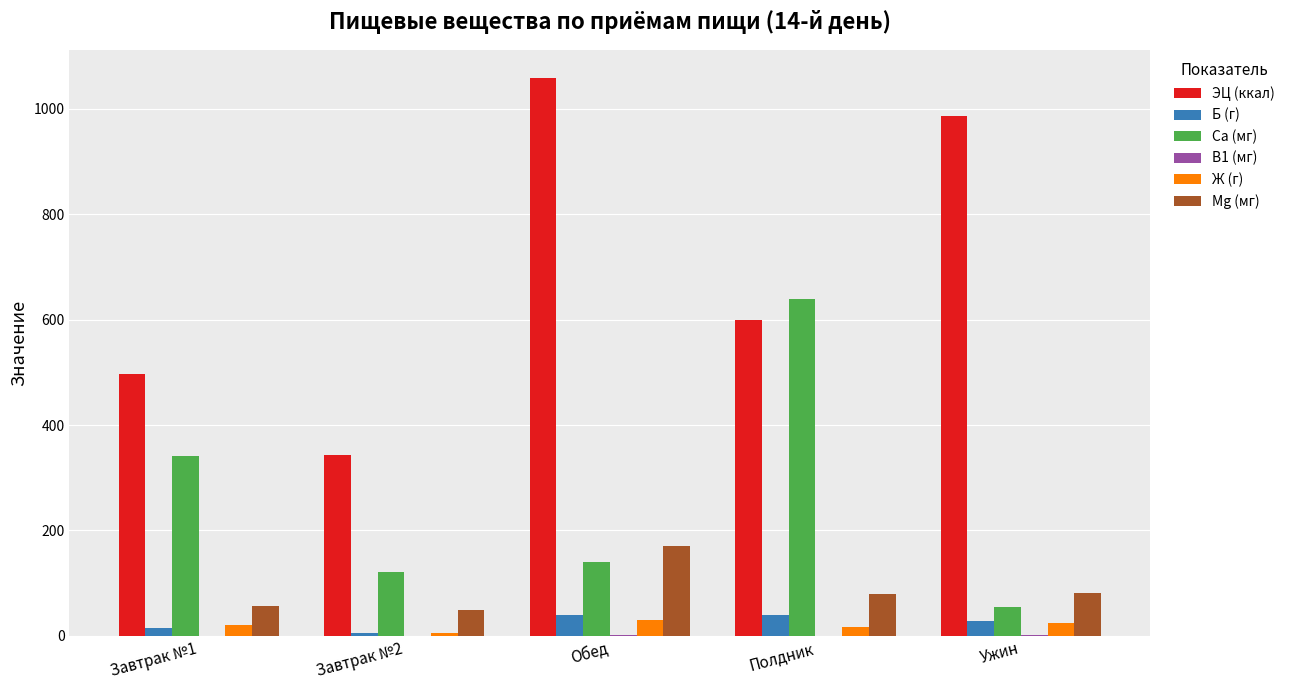

Is it true that Б (г) equals 40.3 at Полдник?

True